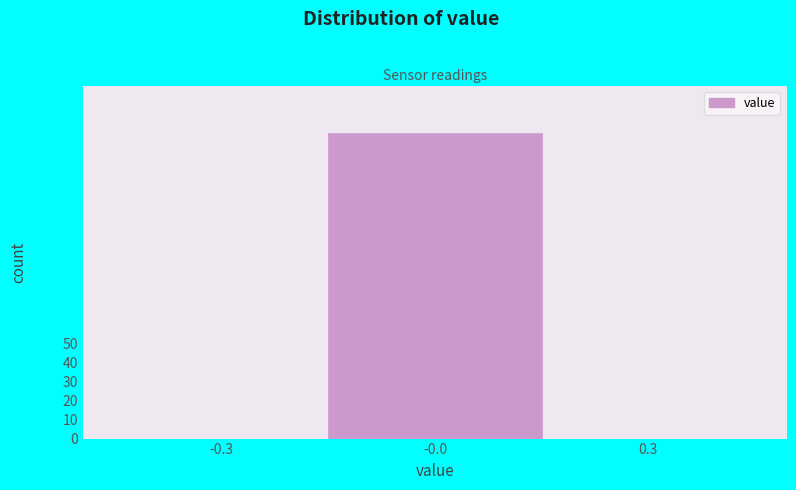

Reading left to right, what are all the values shown in this chart?

-0.3=0	-0.0=160	0.3=0